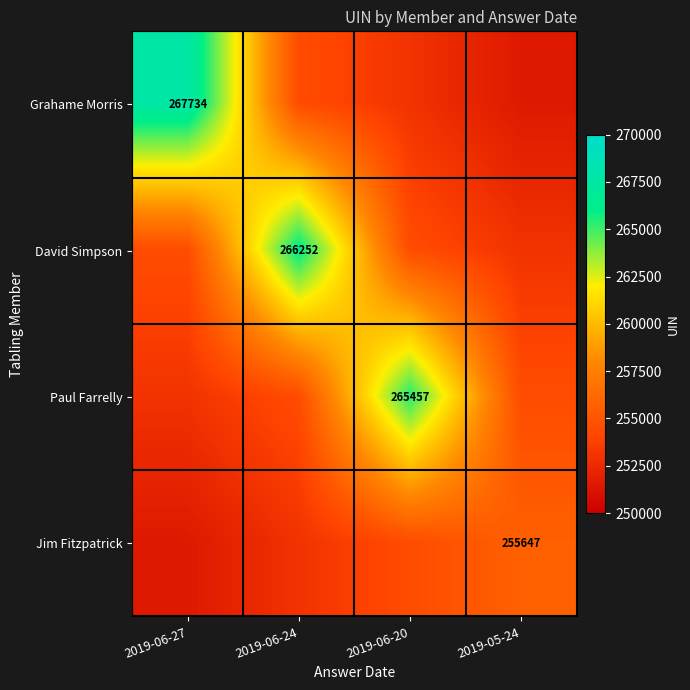

Between 2019-06-27 and 2019-05-24, which is larger?

2019-06-27